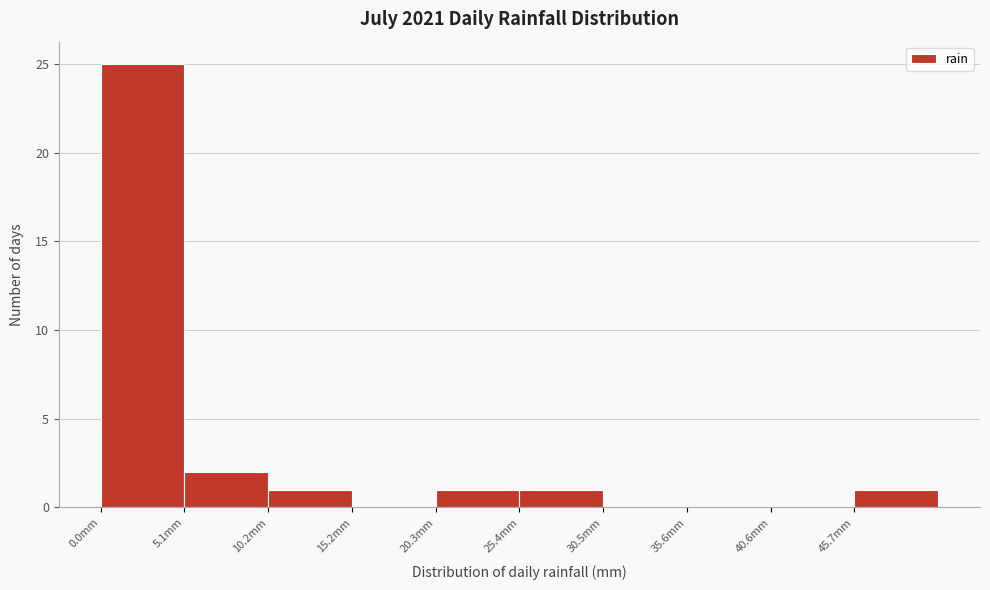

Over which range of the x-axis is the bar tallest?

0 to 5